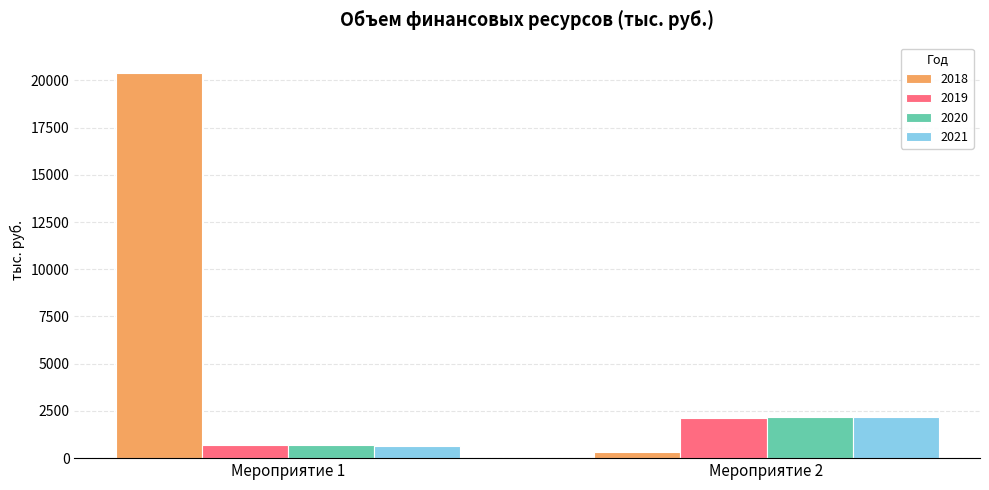

Is the value of 2020 at Мероприятие 2 greater than the value of 2018 at Мероприятие 1?

No